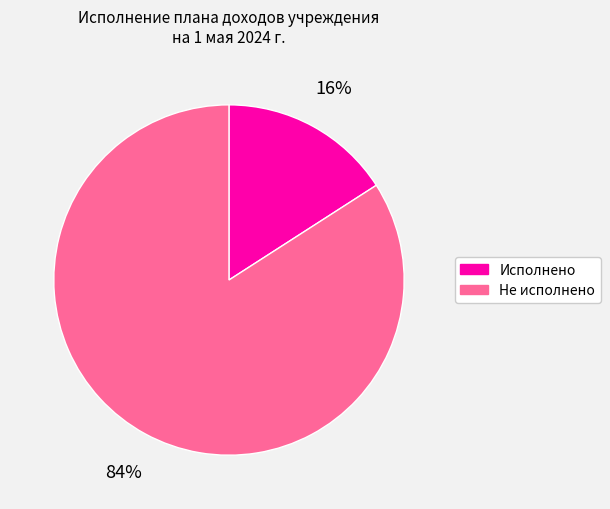

The Не исполнено slice represents 84% of the pie. True or false?

True